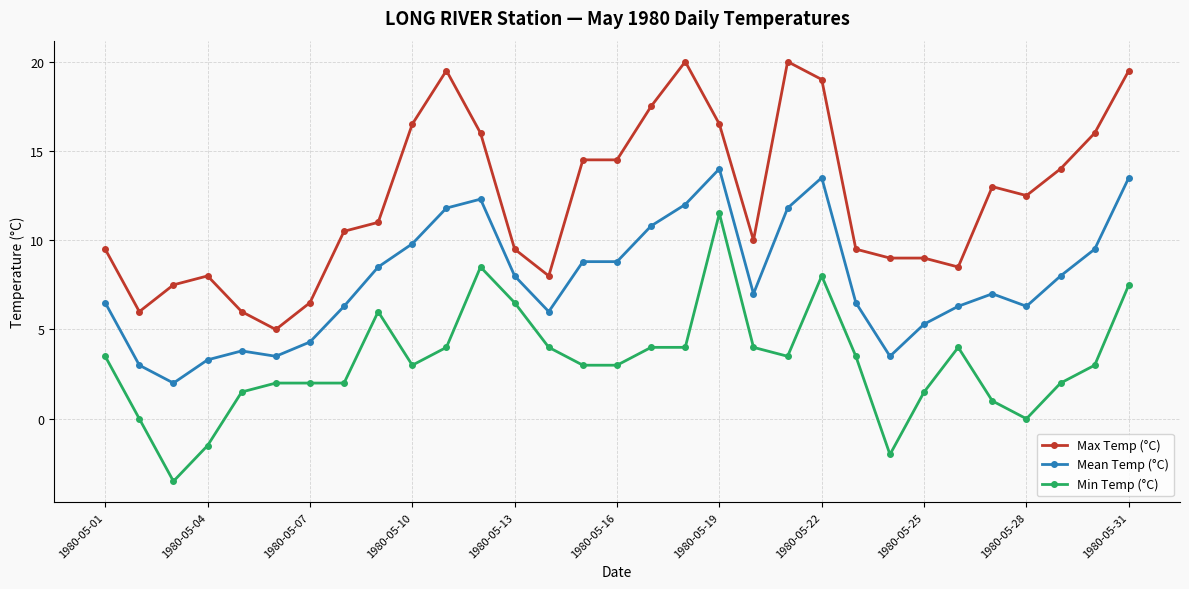

True or false: Min Temp (°C) has more than 1 points higher than both neighbors.

True